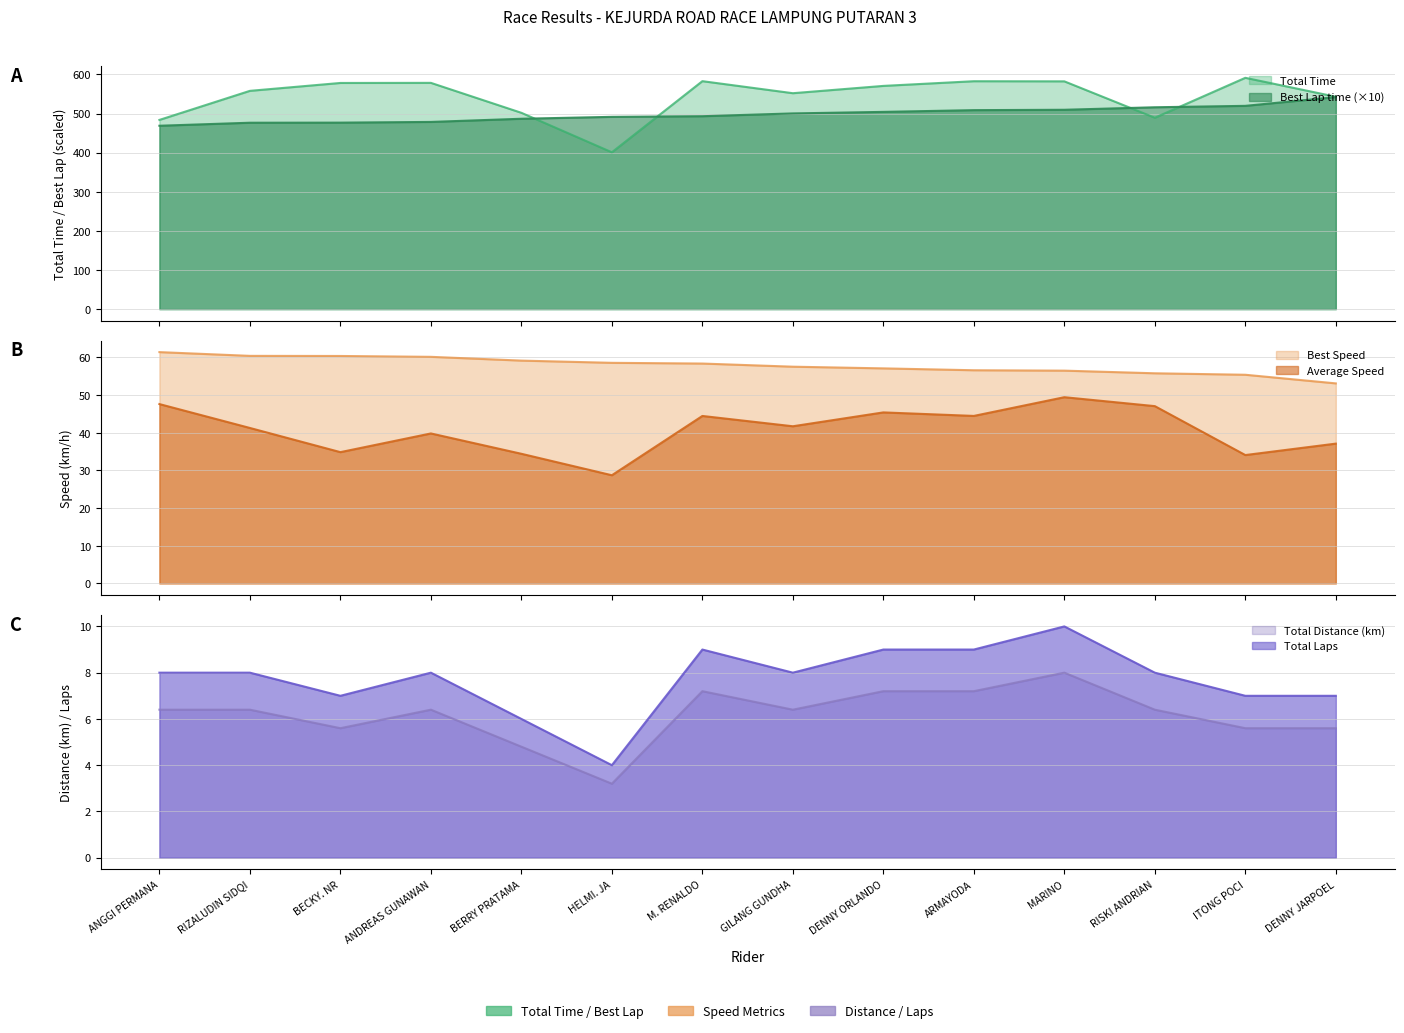

What is the spread (max minus min) of values at M. RENALDO?

575.7